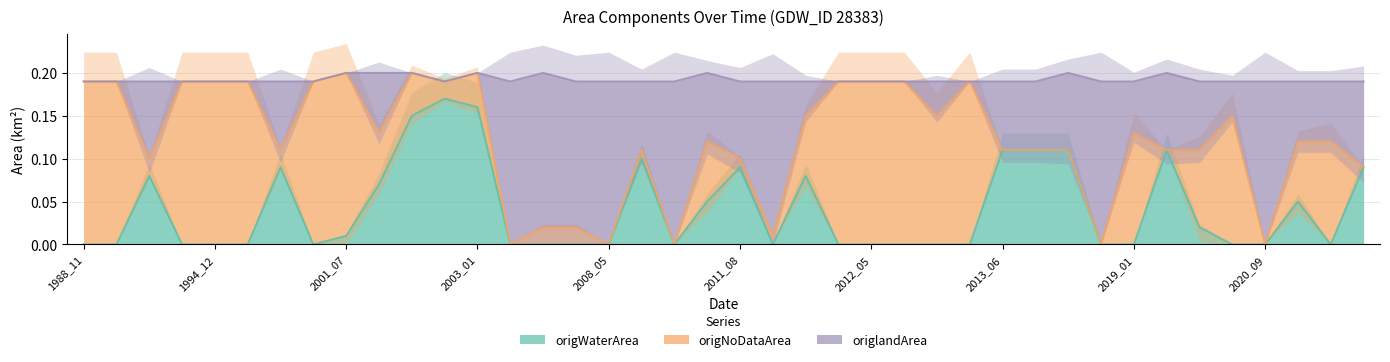

At how many categories does at least one series exceed 0?

40